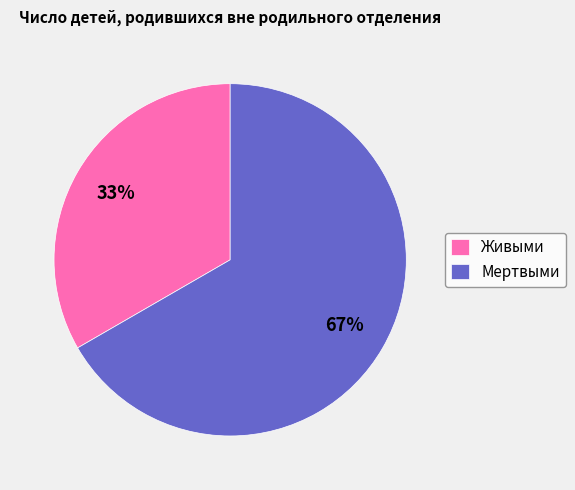

Rank the categories by value from highest to lowest.

Мертвыми, Живыми